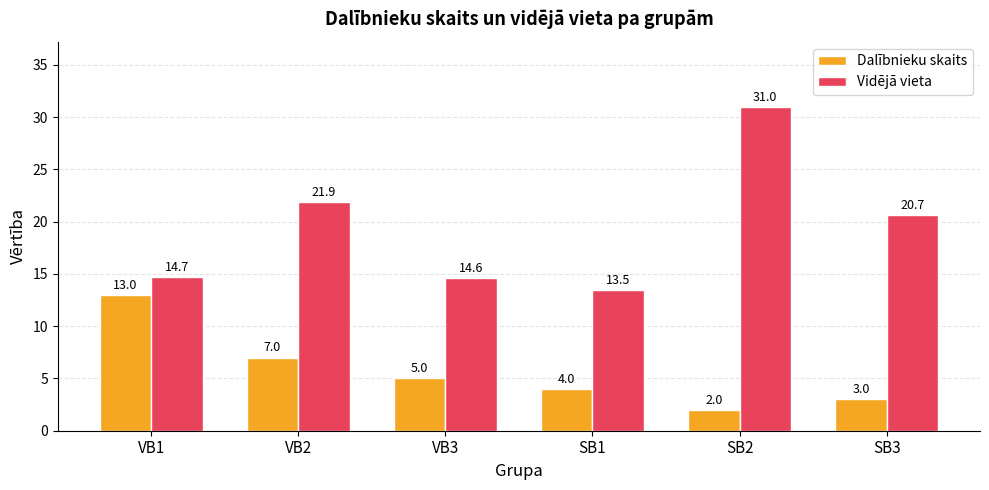

Which series has the largest range (max minus min)?

Vidējā vieta